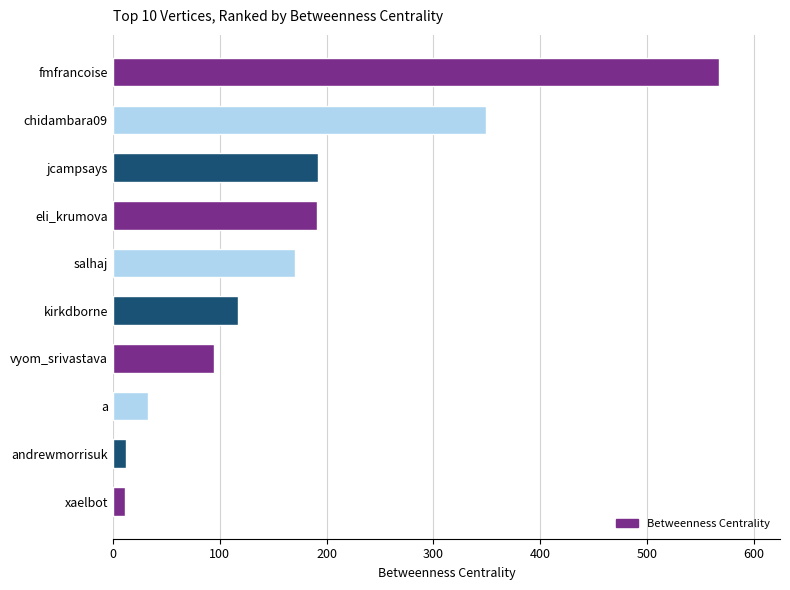

What is the change in value from fmfrancoise to chidambara09?

-218.1